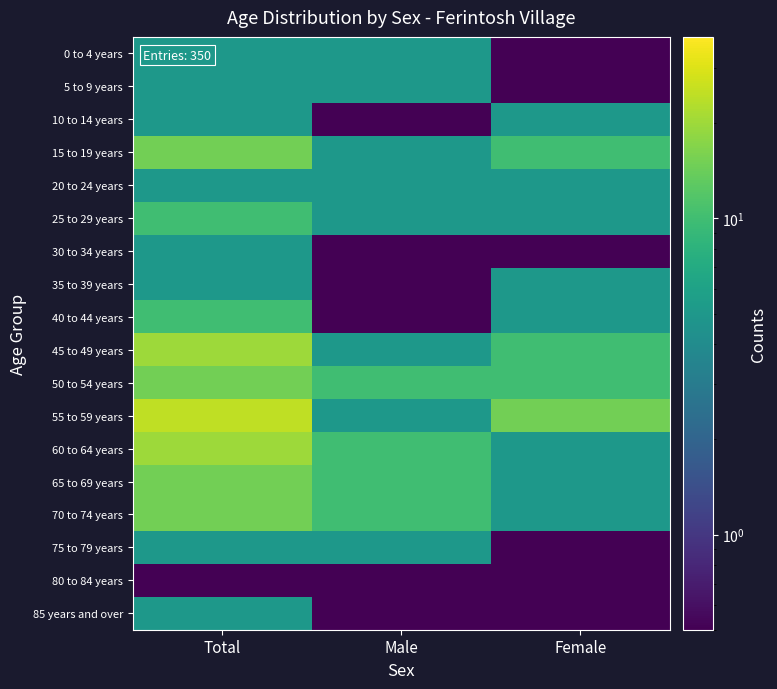

What is the difference between the highest and lowest values at Total?

24.9